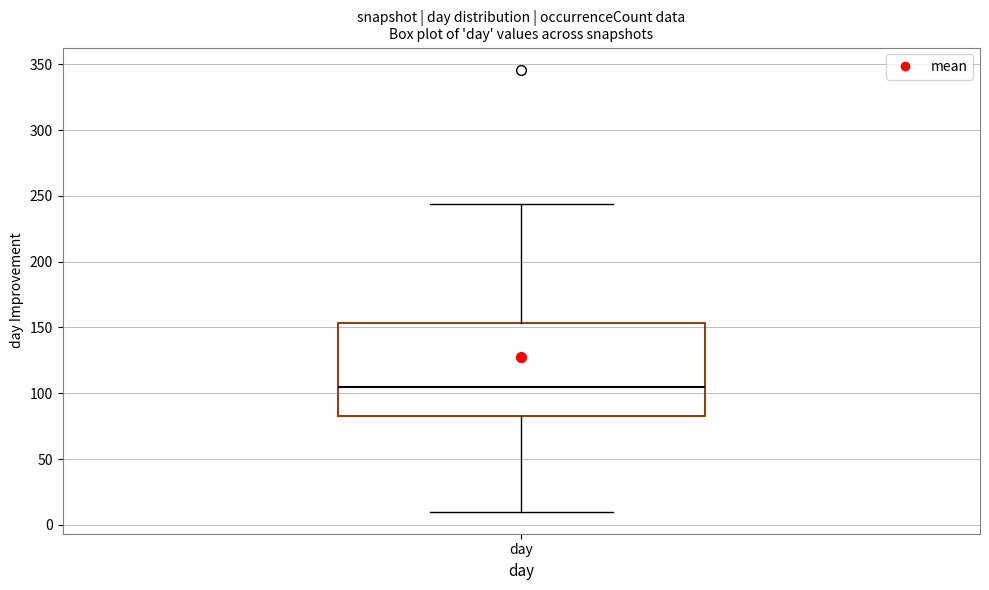

Read this box plot against the y-axis: the position of the median line, the range covered by the box, and the ends of both whiskers. The values are not printed on the chart, so give them approximately, as read against the axis.

median 105, box 85 to 155, whiskers 10 to 245